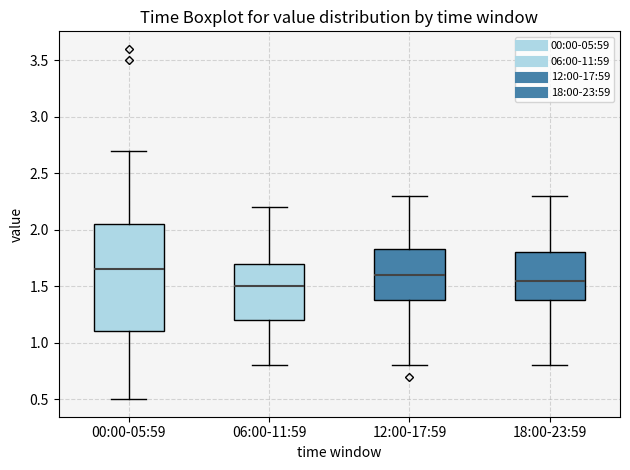

Reading left to right, transcribe this box plot: for each box, give where its median line is, the range the box spans, and where its two whiskers end, as read against the y-axis. The values are not printed on the chart, so give them approximately, as read against the axis.

00:00-05:59: median 1.65, box 1.10 to 2.05, whiskers 0.50 to 2.70
06:00-11:59: median 1.50, box 1.20 to 1.70, whiskers 0.80 to 2.20
12:00-17:59: median 1.60, box 1.40 to 1.85, whiskers 0.80 to 2.30
18:00-23:59: median 1.55, box 1.40 to 1.80, whiskers 0.80 to 2.30